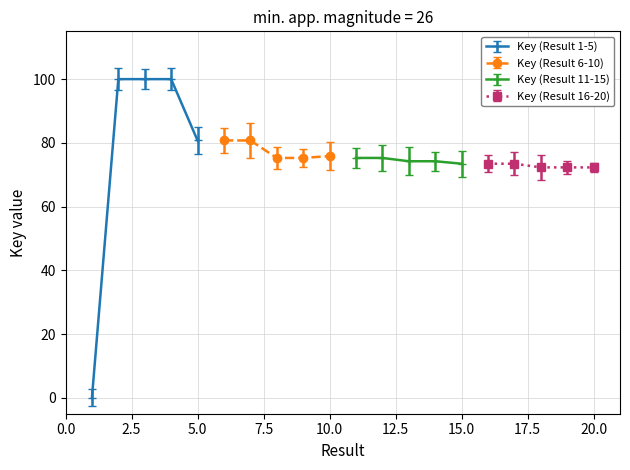

What is the difference between the second highest and minimum values in the Key (Result 1-5) series?

100.0